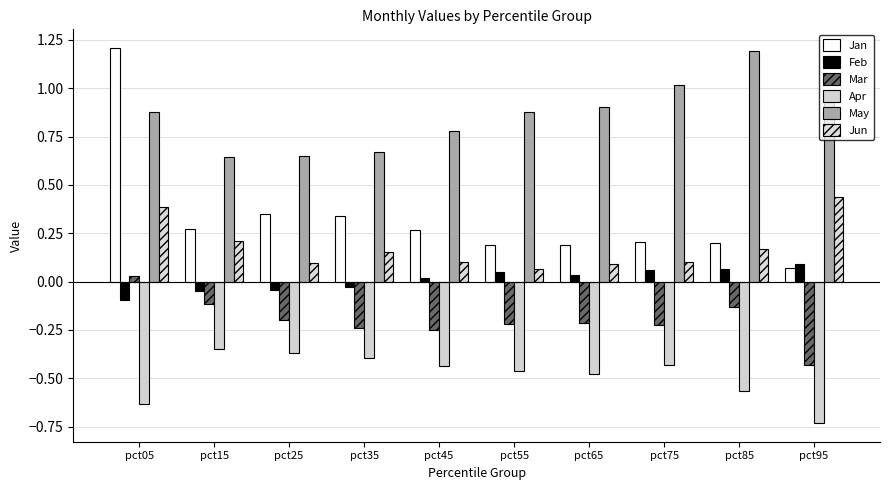

What is the value of the Feb bar at the 8th from the left?

0.1